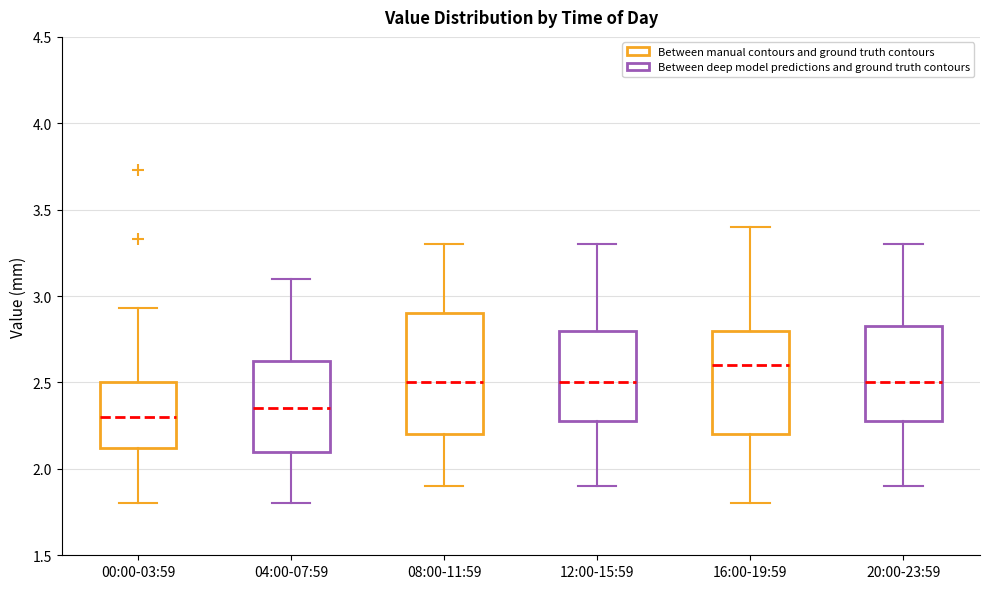

Which box is the tallest, from its lower edge to its upper edge?

08:00-11:59